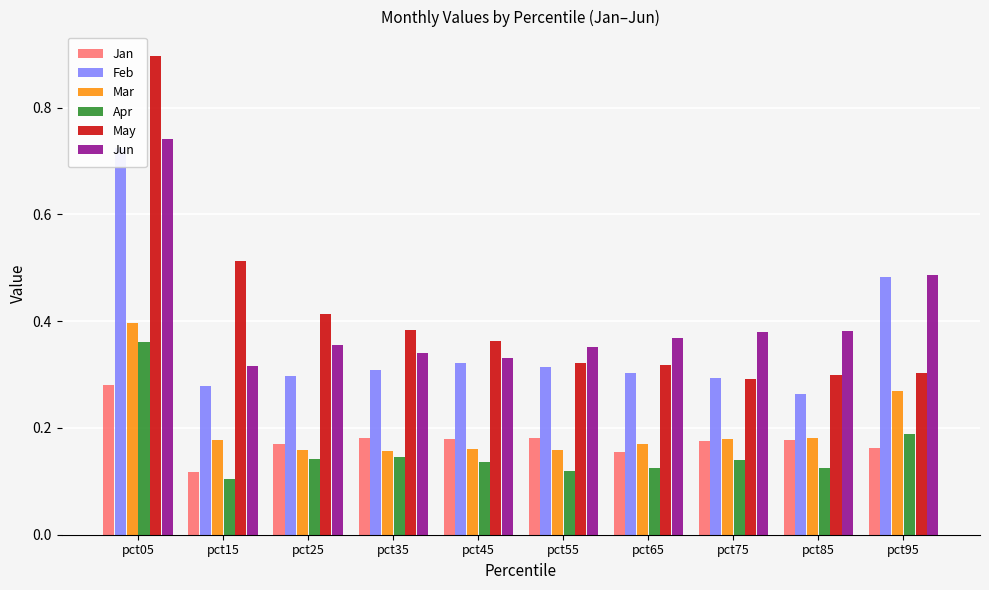

What is the difference between the highest and lowest values at pct05?

0.6